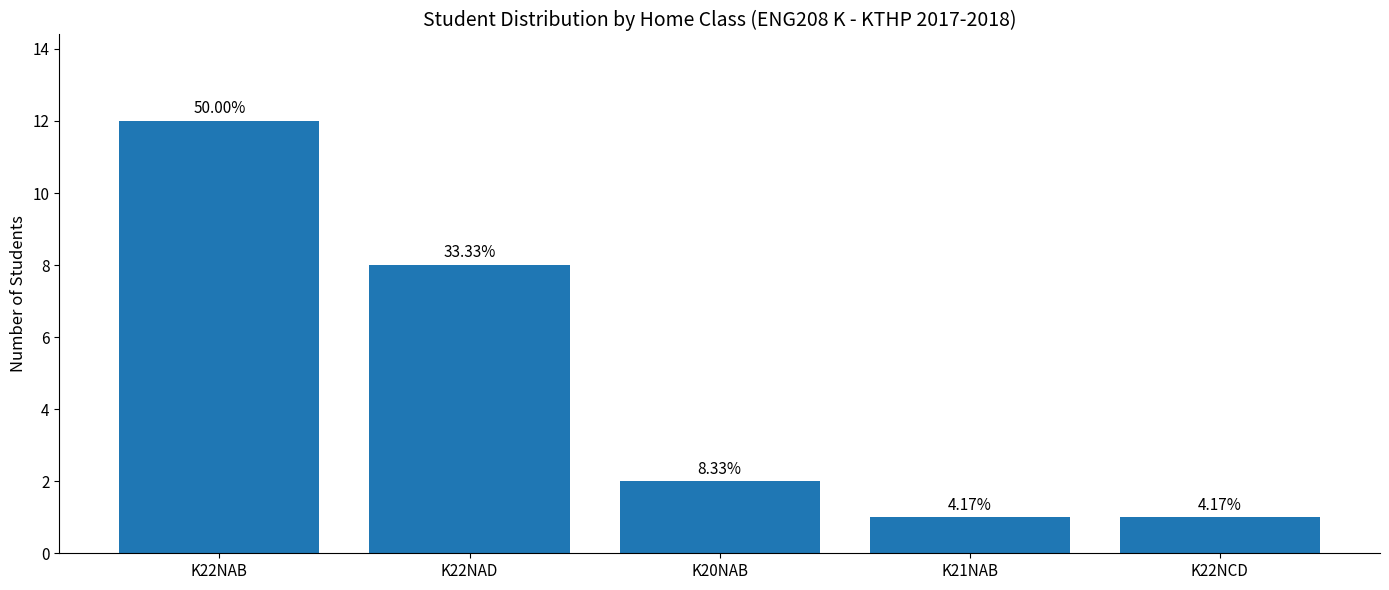

How many bars are there in total?

5